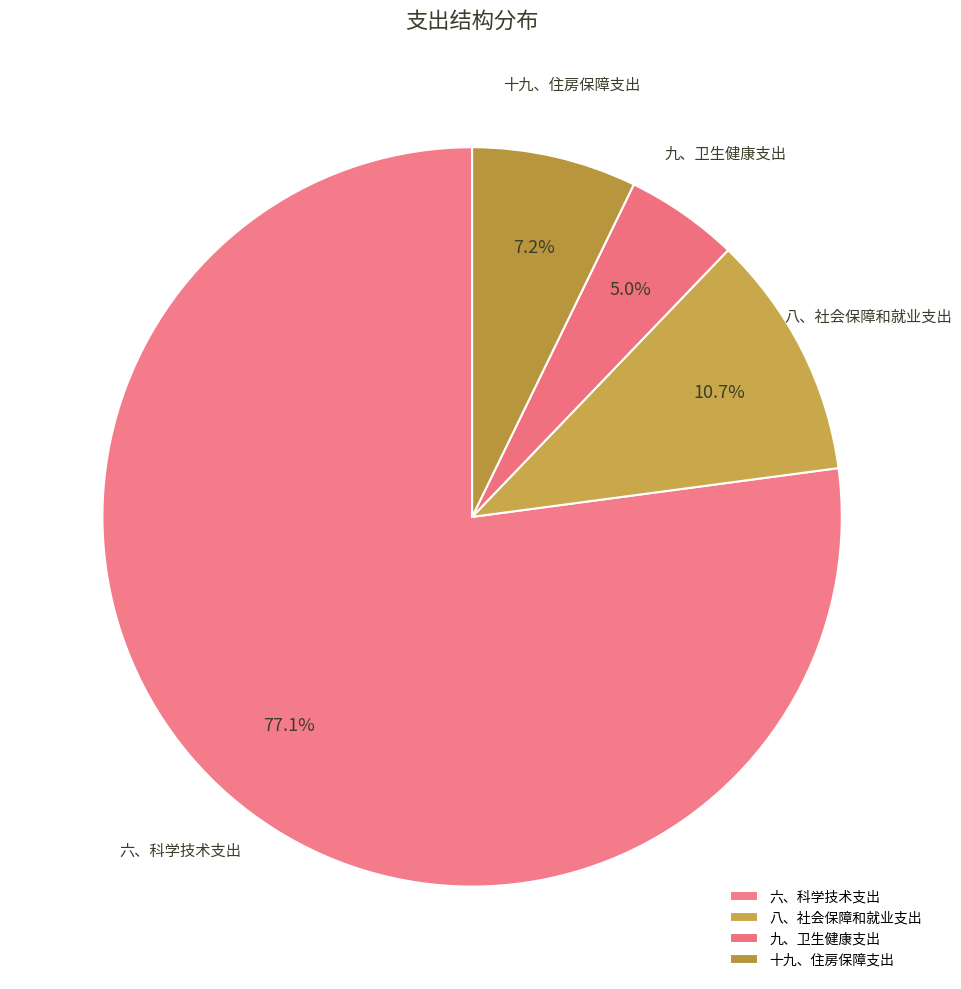

Which slice represents more than half of the pie?

六、科学技术支出